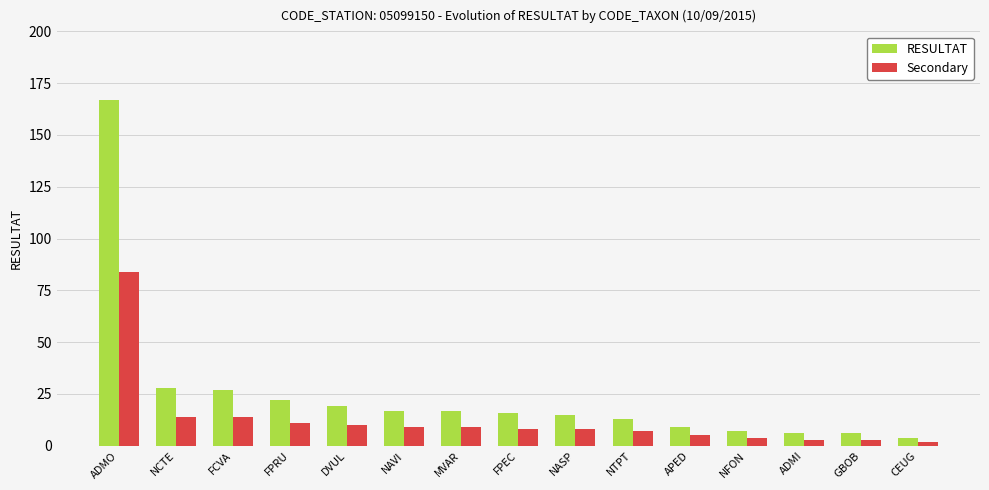

Does the chart contain any negative values?

No